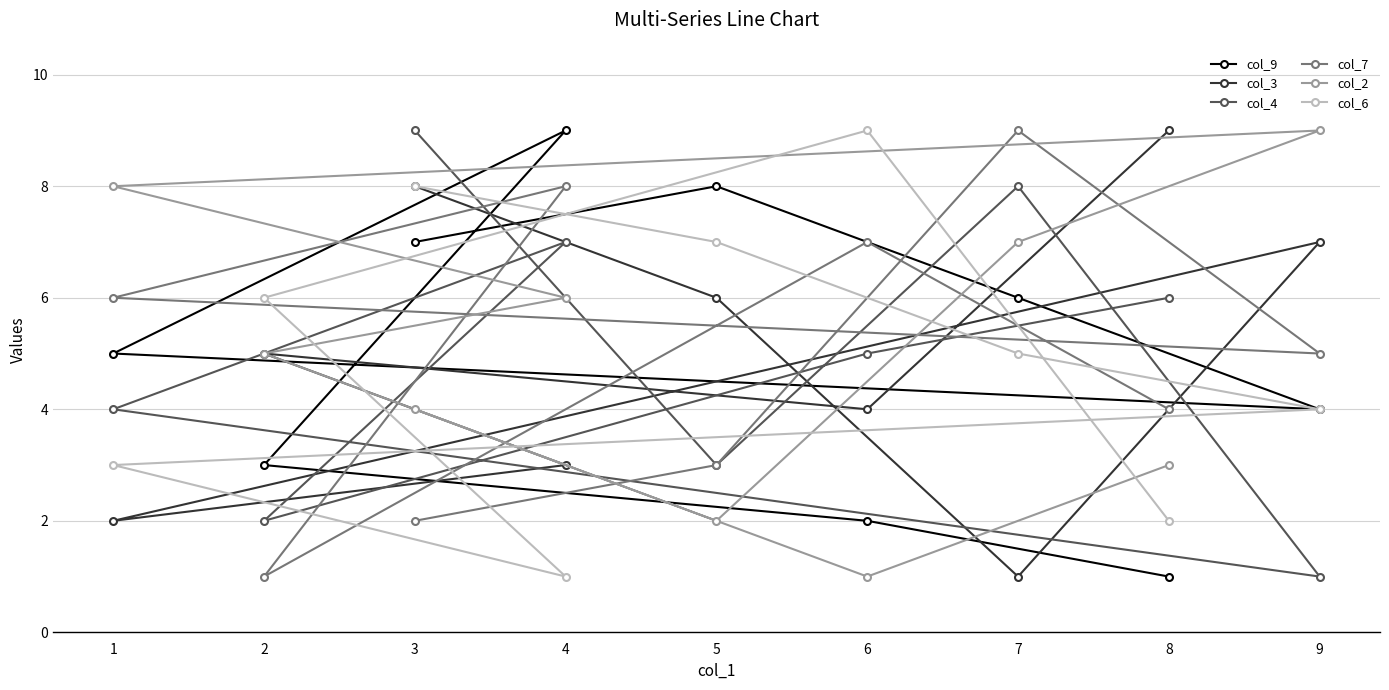

Rank the categories by col_2 value from highest to lowest.

9, 1, 7, 4, 2, 3, 8, 5, 6